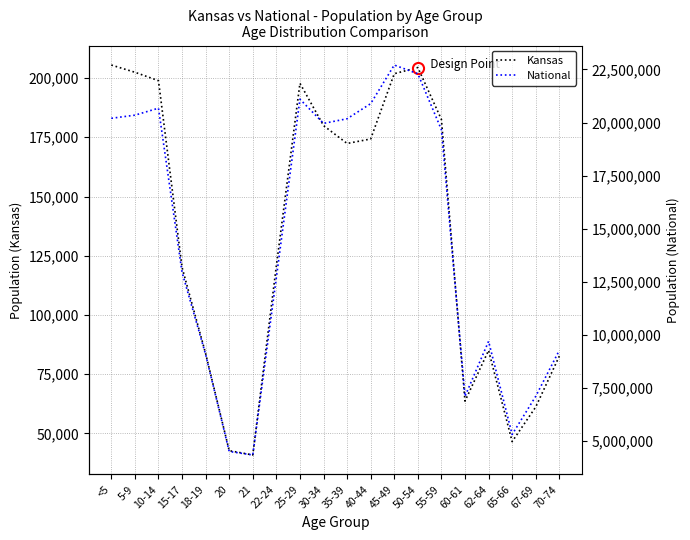

Which series has the largest total across all categories?

National